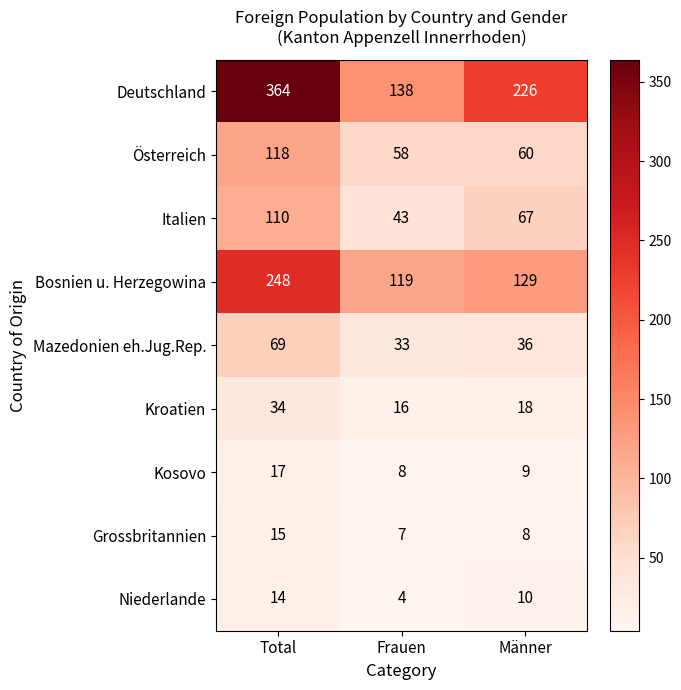

How many categories are shown in the chart?

3